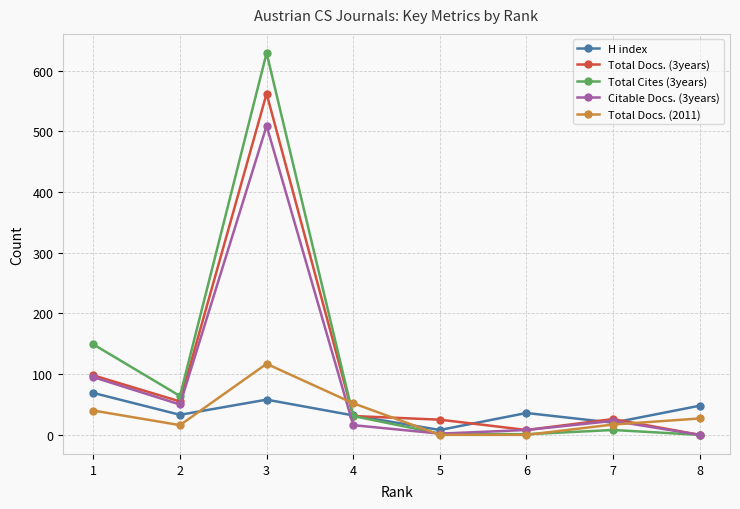

What is the maximum value for Citable Docs. (3years)?

509